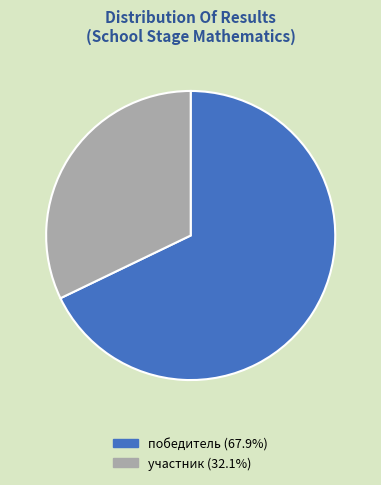

Approximately how many times larger is the value at победитель compared to участник?

2.1